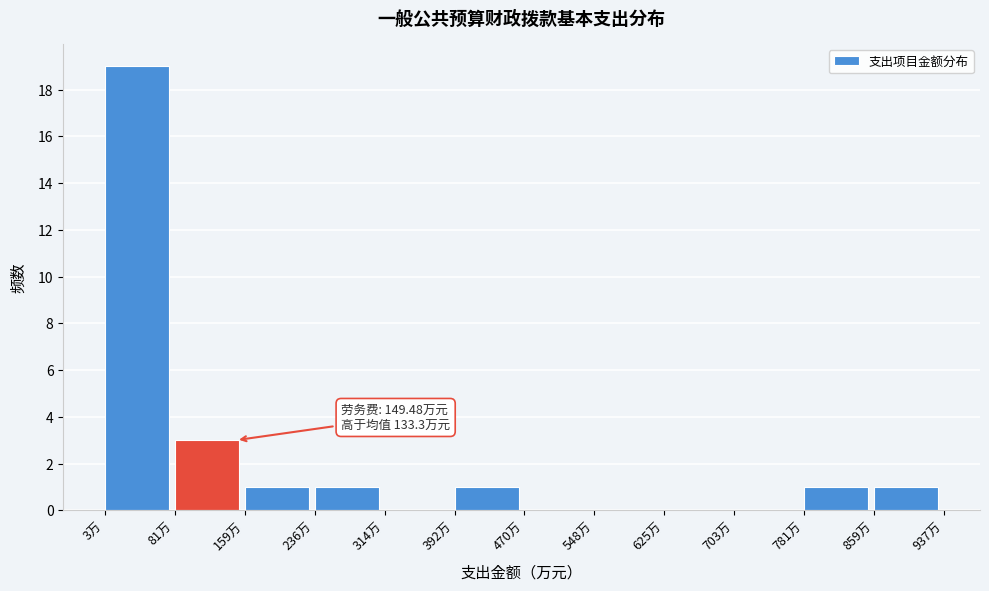

Over which range of the x-axis is the bar tallest?

0 to 80